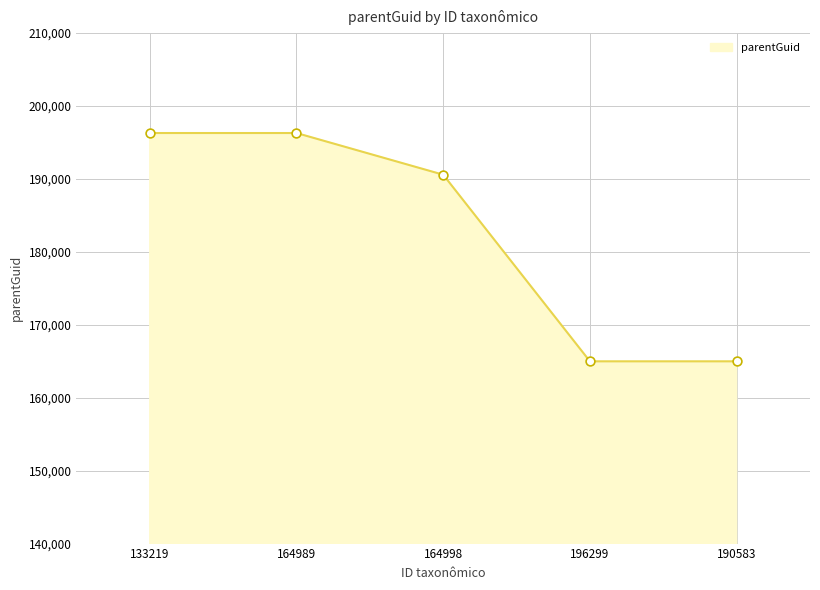

What is the change in value from 164989 to 196299?

-31308